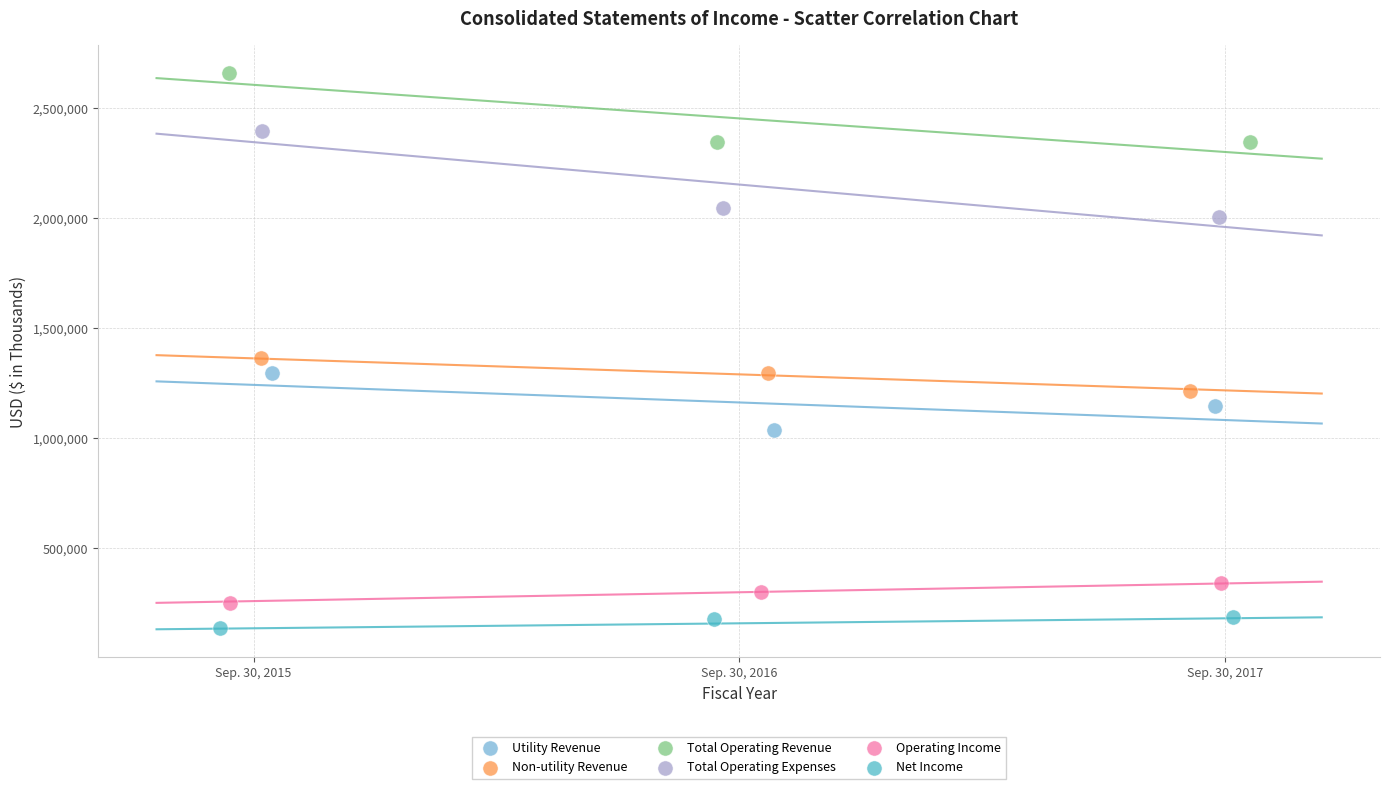

What are all the series names shown in the legend?

Utility Revenue, Non-utility Revenue, Total Operating Revenue, Total Operating Expenses, Operating Income, Net Income